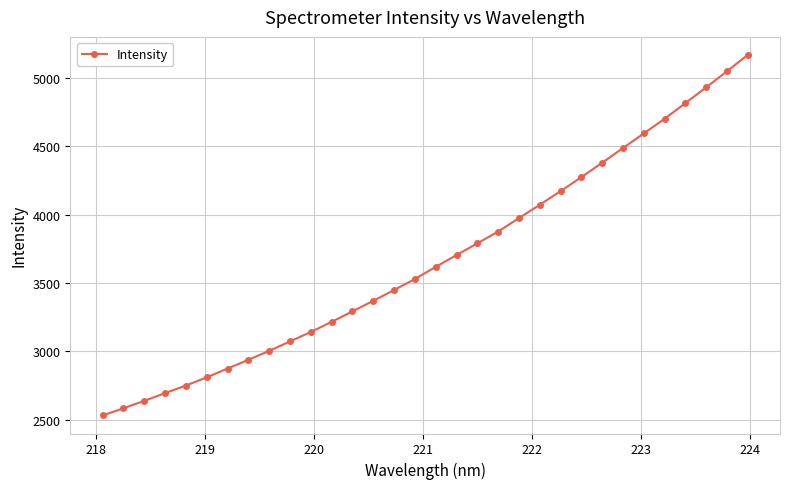

What is the greatest value displayed?

5167.7